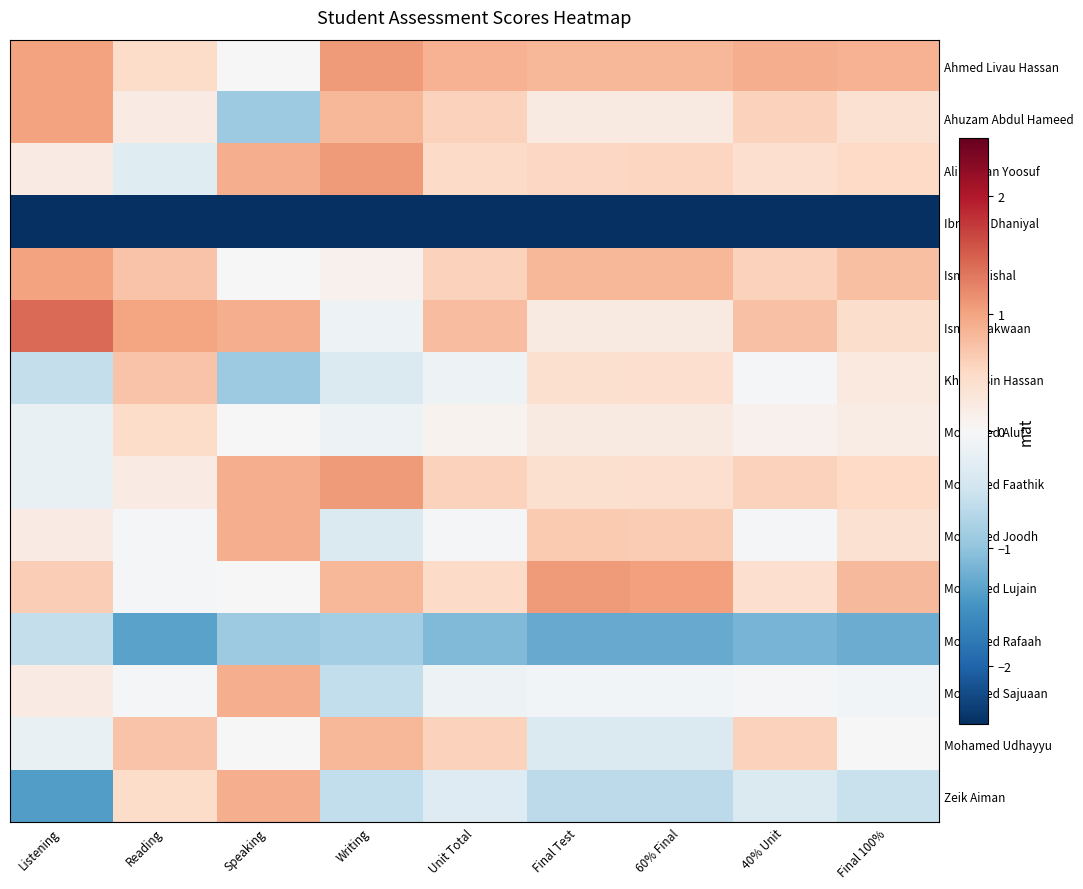

At how many categories does at least one series exceed 1?

4